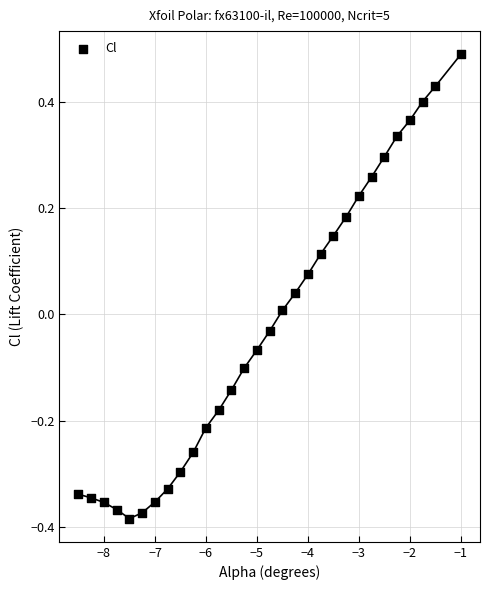

What is the range of Y values (max minus min)?

0.9